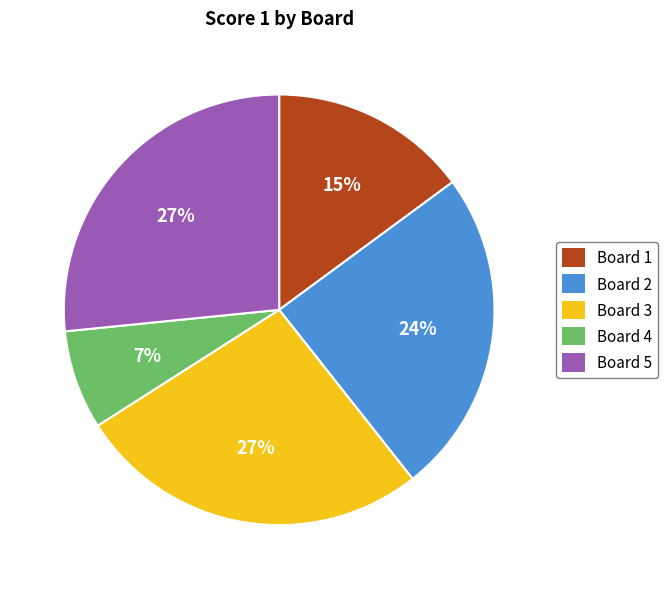

Which has a higher value, Board 2 or Board 1?

Board 2